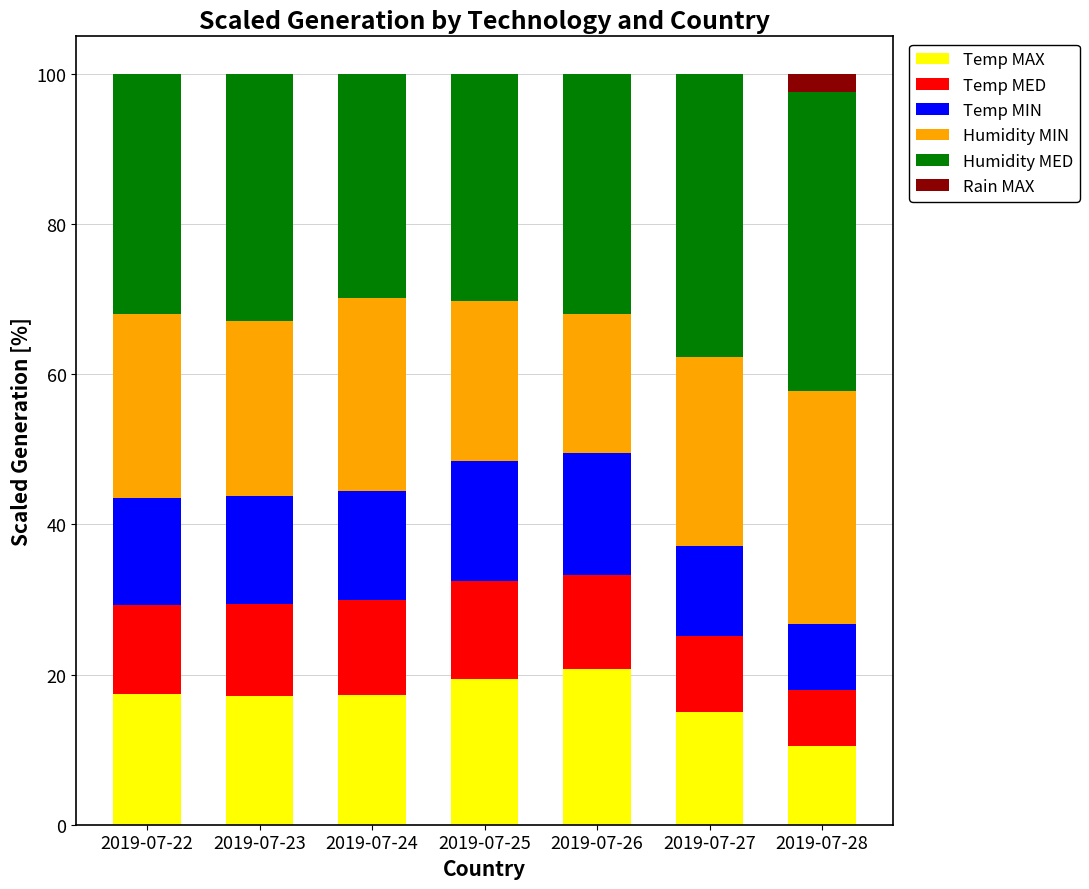

True or false: Temp MAX has a value of 25.2 at 2019-07-27.

False